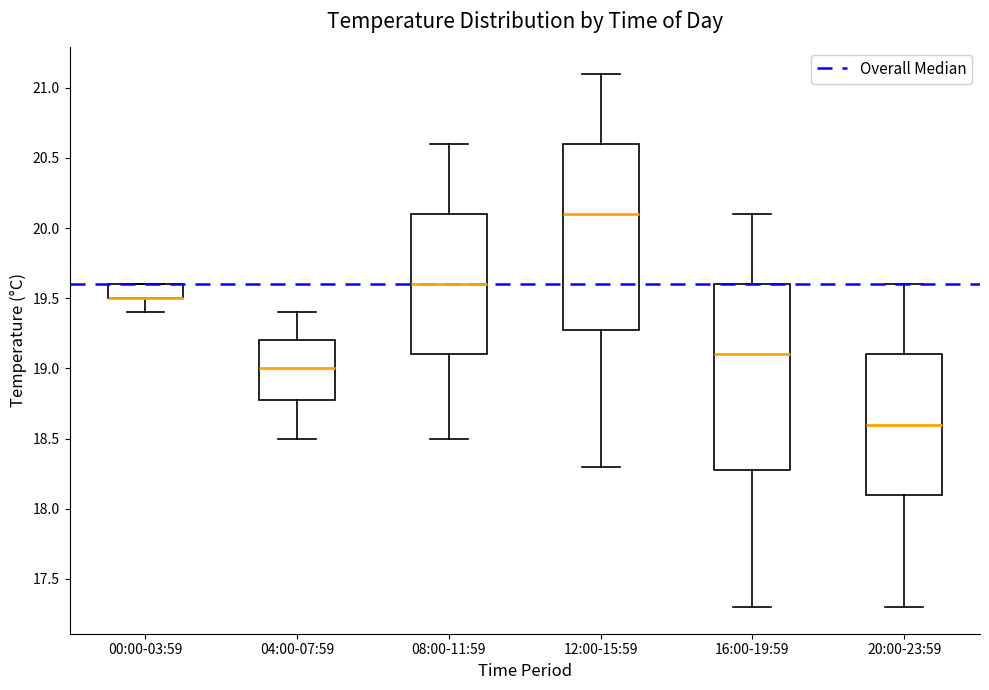

Reading left to right, transcribe this box plot: for each box, give where its median line is, the range the box spans, and where its two whiskers end, as read against the y-axis. The values are not printed on the chart, so give them approximately, as read against the axis.

00:00-03:59: median 19.5 (drawn on the box's lower edge), box 19.5 to 19.6, whiskers 19.4 to 19.6
04:00-07:59: median 19.0, box 18.8 to 19.2, whiskers 18.5 to 19.4
08:00-11:59: median 19.6, box 19.1 to 20.1, whiskers 18.5 to 20.6
12:00-15:59: median 20.1, box 19.3 to 20.6, whiskers 18.3 to 21.1
16:00-19:59: median 19.1, box 18.3 to 19.6, whiskers 17.3 to 20.1
20:00-23:59: median 18.6, box 18.1 to 19.1, whiskers 17.3 to 19.6